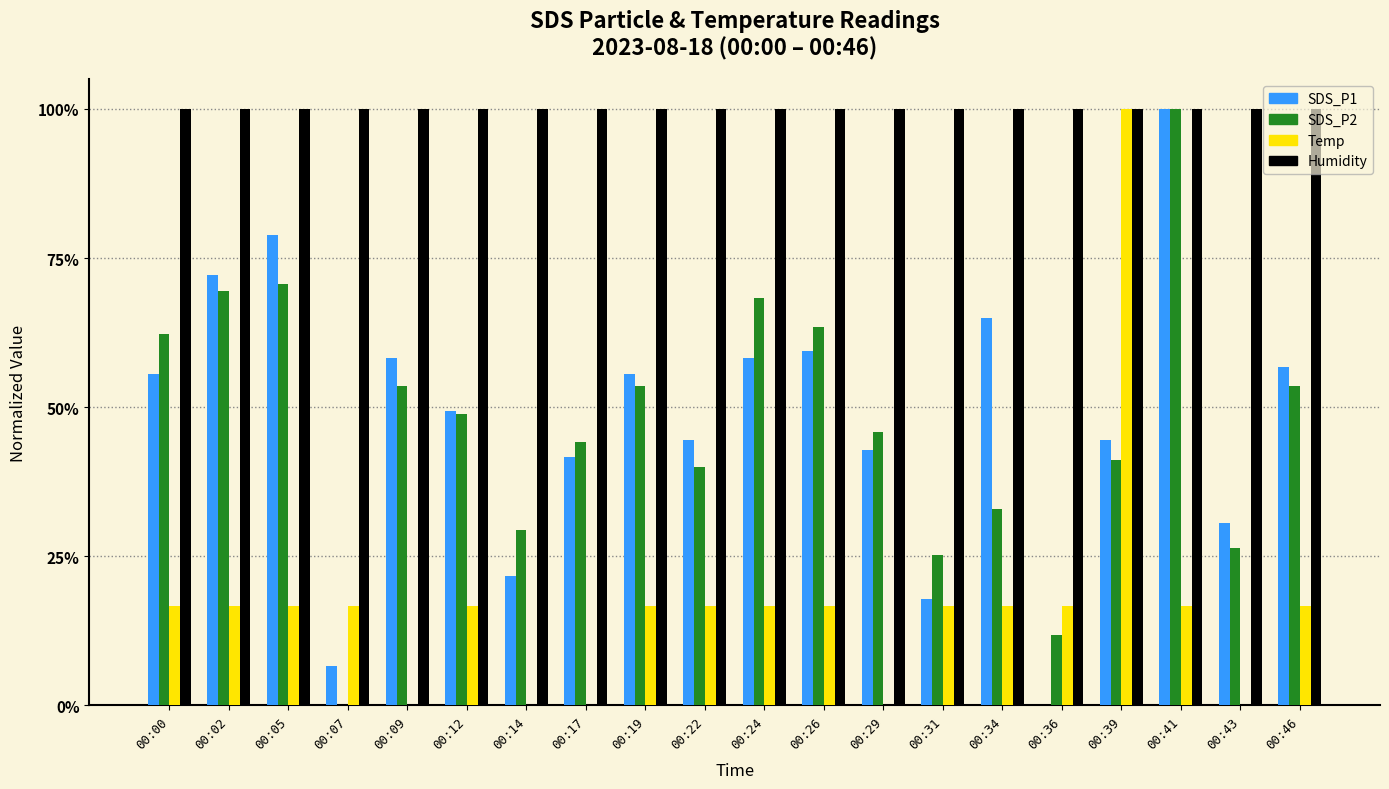

What is the lowest value of the Humidity series?

1.0